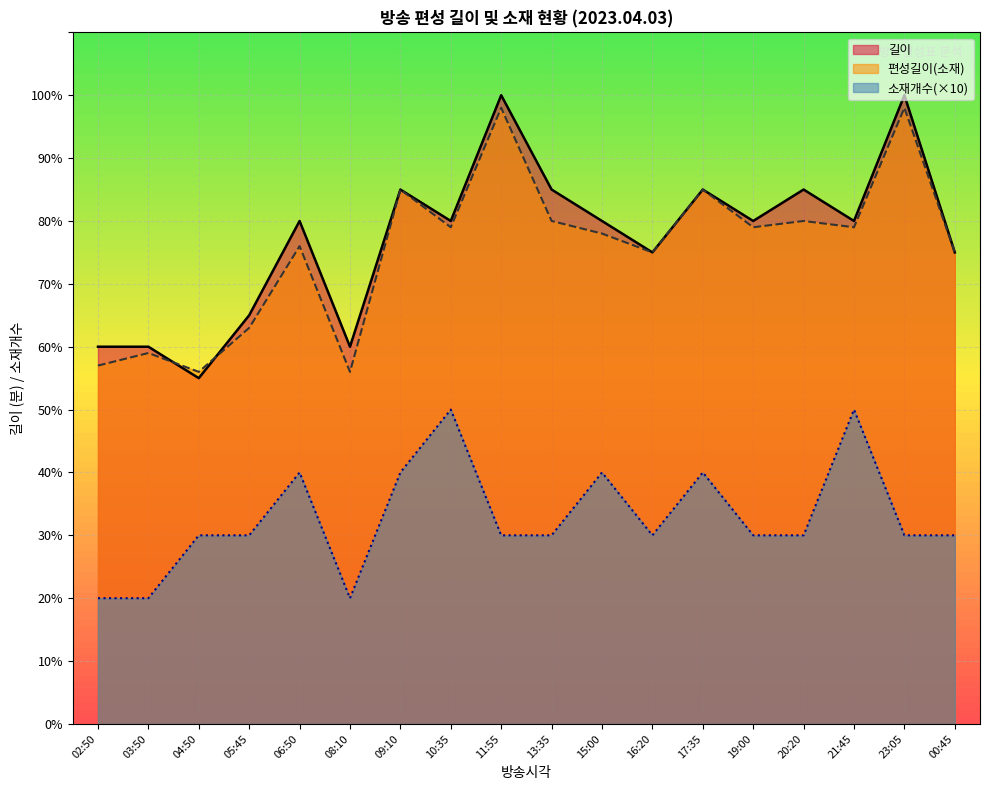

Count the number of categories in the chart.

18